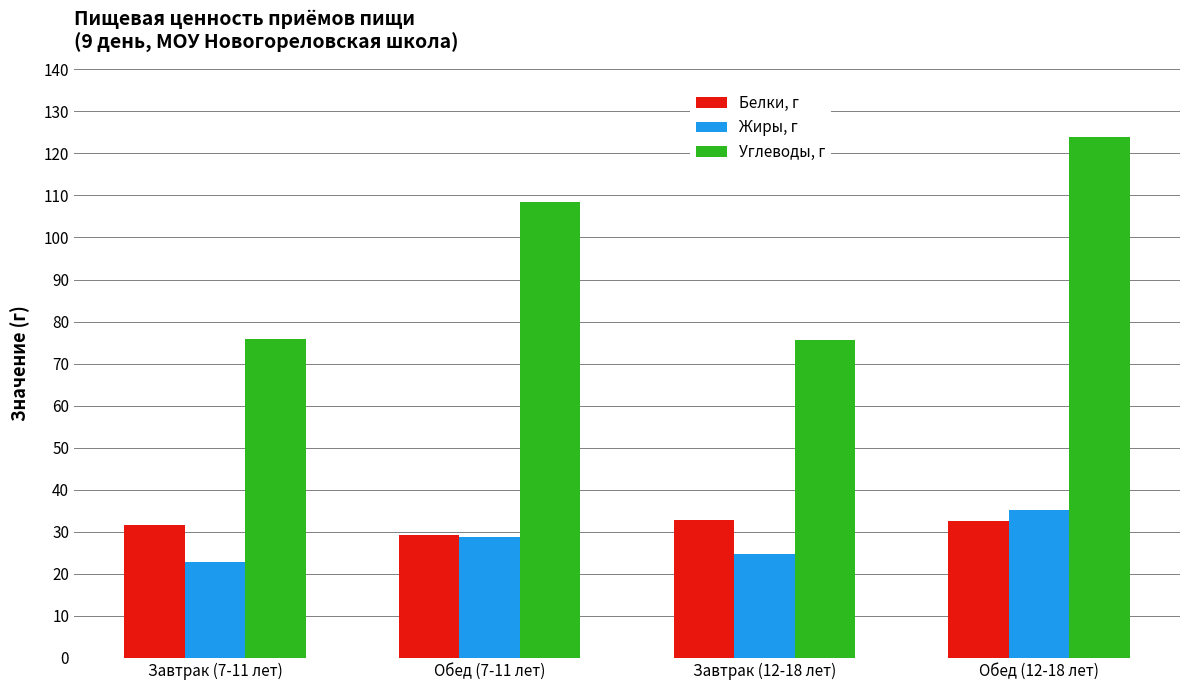

Between Завтрак (12-18 лет) and Обед (12-18 лет), which series saw the biggest shift?

Углеводы, г